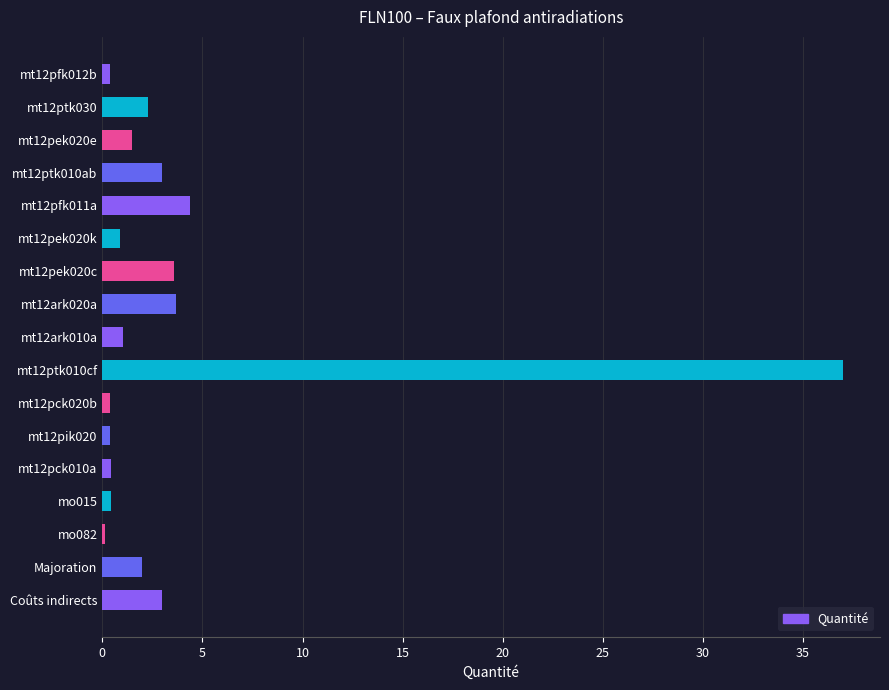

The chart shows a value of 0.4 at mt12pck020b. True or false?

True